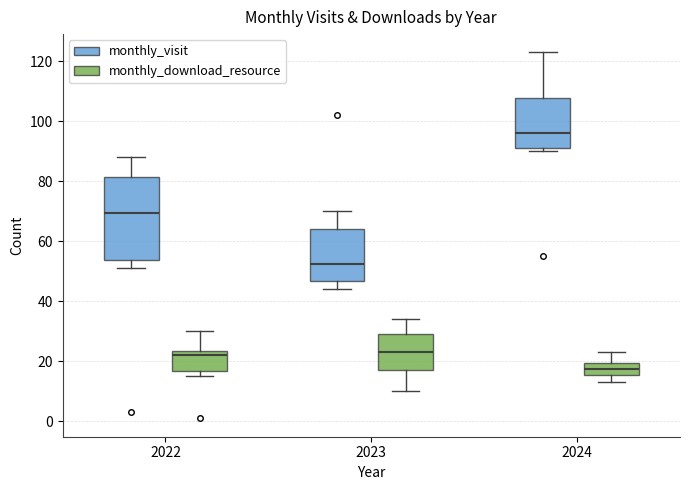

Which box has the highest median line?

2024 (monthly_visit)